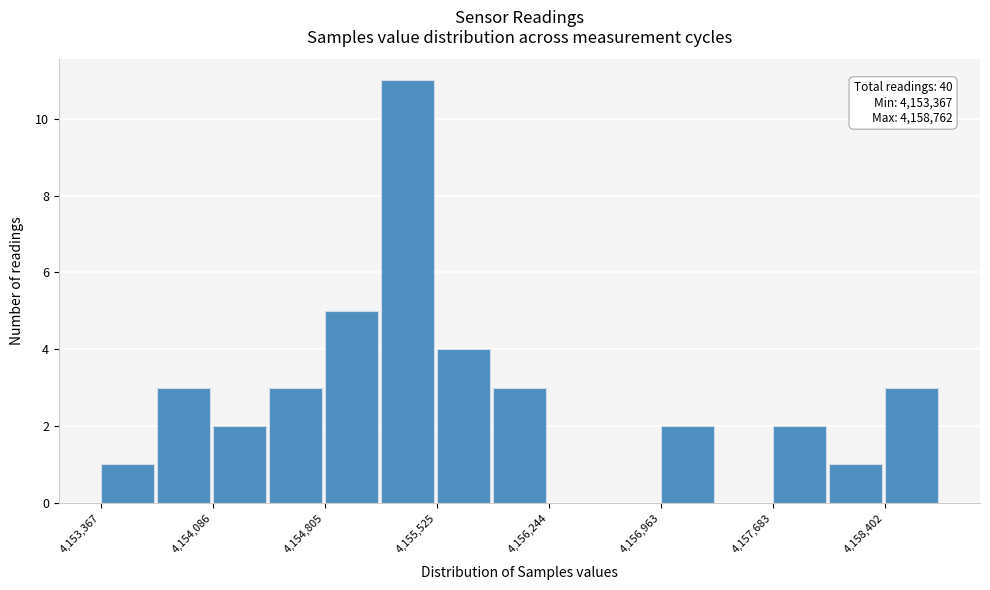

Around what value on the x-axis is the tallest bar? Give the approximate position of its centre, as read against the axis.

4155300